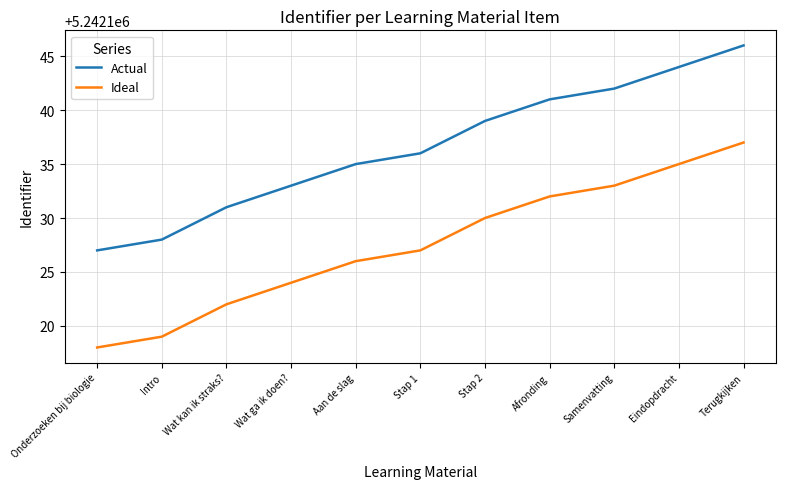

What is the difference between the Actual values at Wat kan ik straks? and Afronding?

10